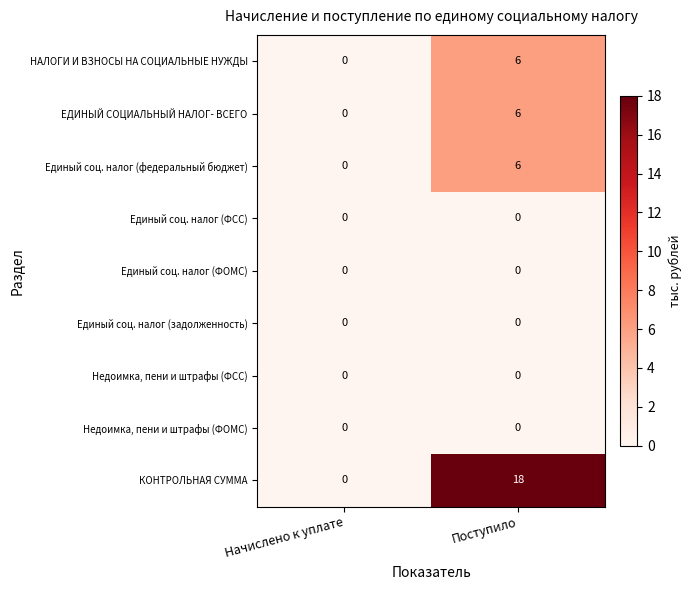

What is the sum of the Единый соц. налог (федеральный бюджет) values at Начислено к уплате and Поступило?

6